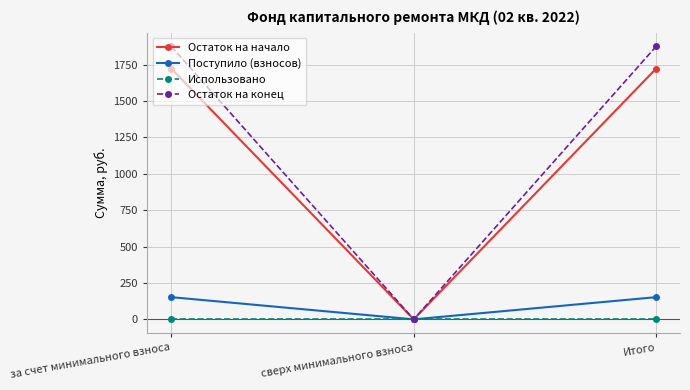

Rank the series by their maximum value, from lowest to highest.

Использовано, Поступило (взносов), Остаток на начало, Остаток на конец